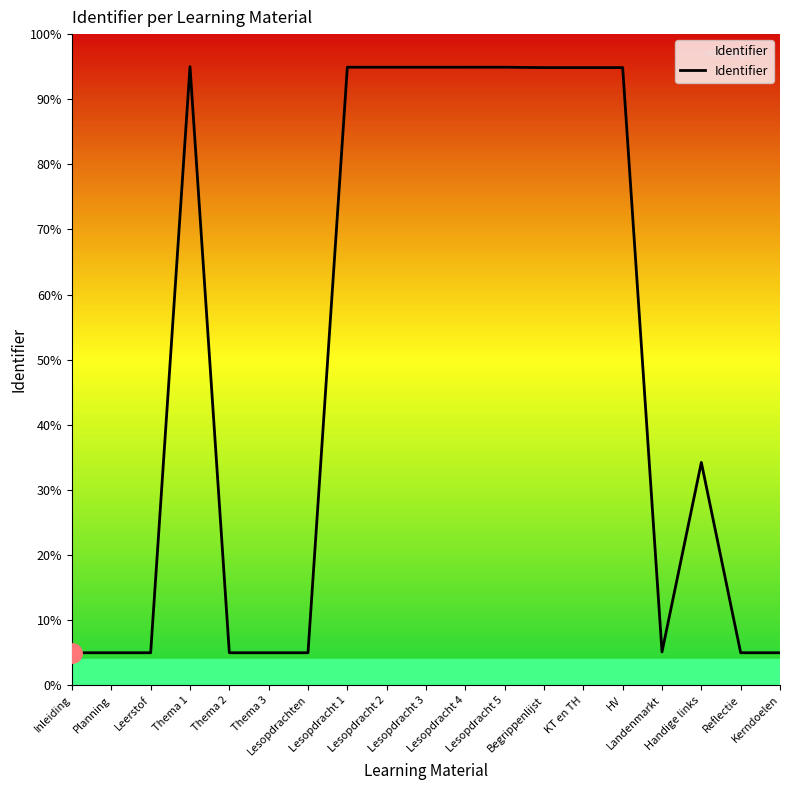

Where is the data nearest to the value 50?

Handige links